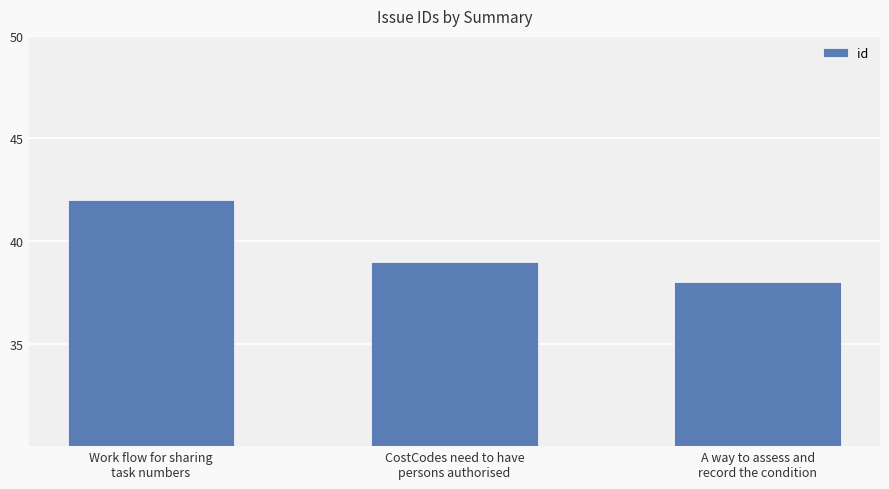

What position from the left is A way to assess and
record the condition?

3